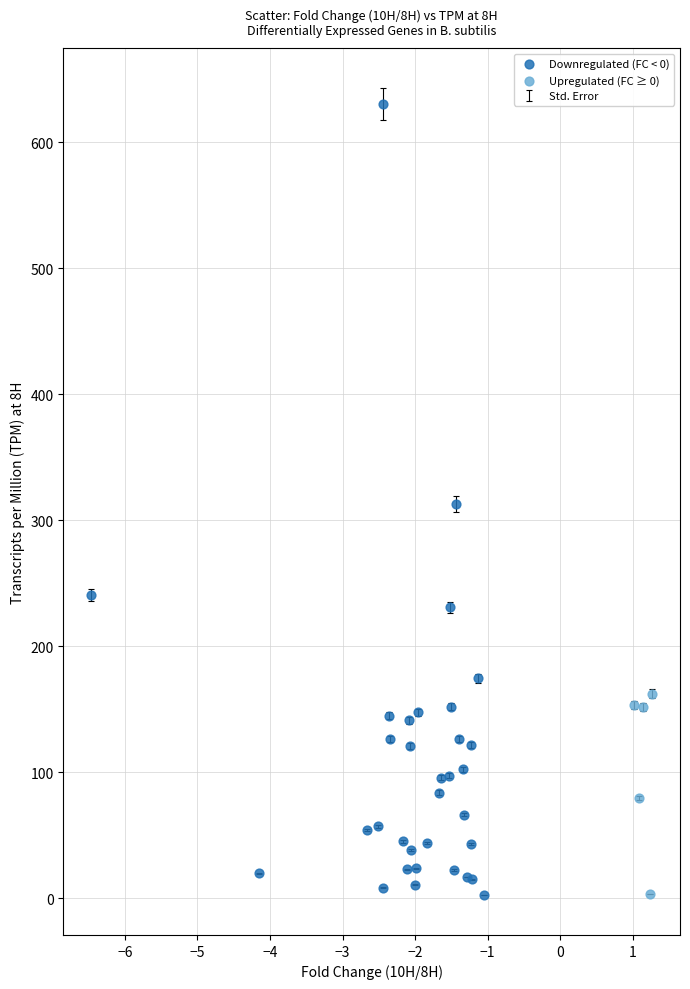

Which series contains the highest Y value?

Downregulated (FC < 0)